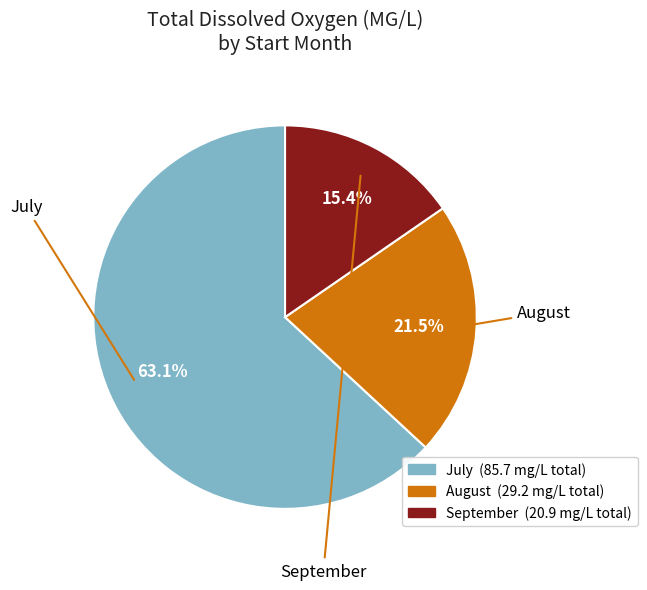

Is there a majority slice in this chart?

Yes